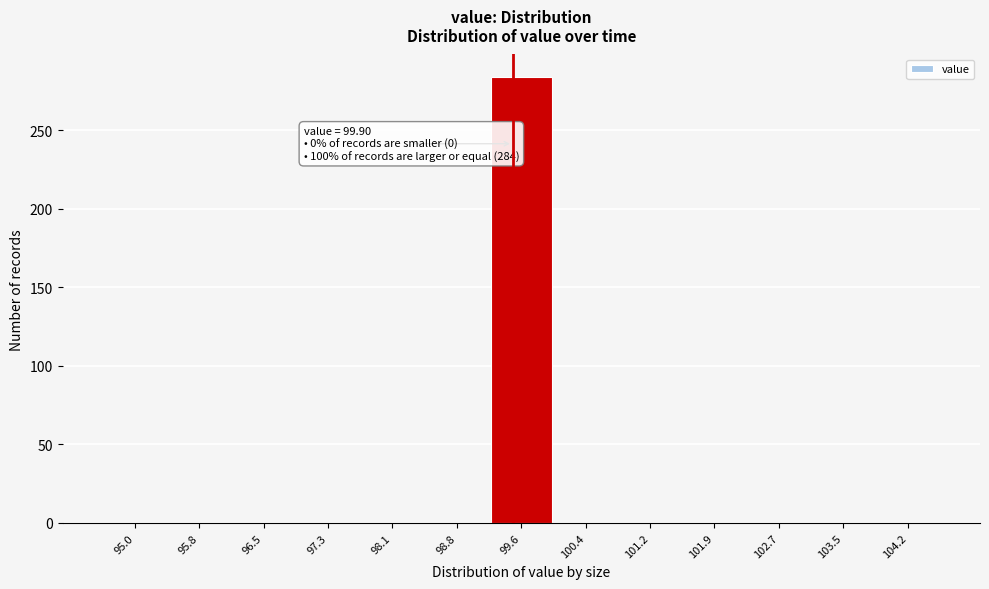

Reading left to right, what are all the values shown in this chart?

95.0=0	95.8=0	96.5=0	97.3=0	98.1=0	98.8=0	99.6=284	100.4=0	101.2=0	101.9=0	102.7=0	103.5=0	104.2=0